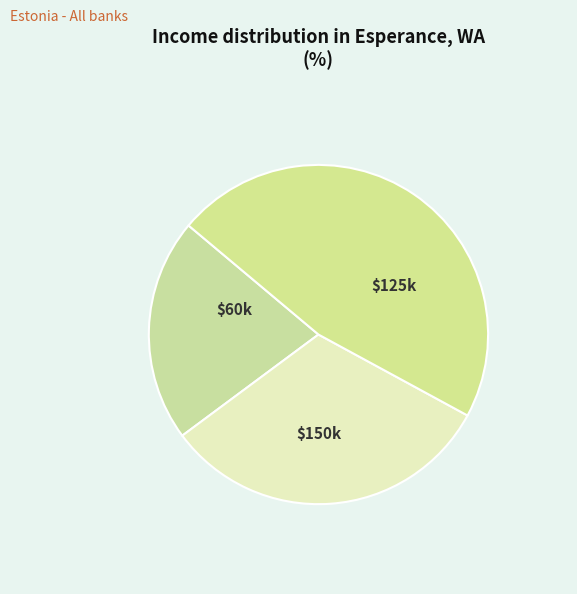

Count the number of slices in the pie.

3